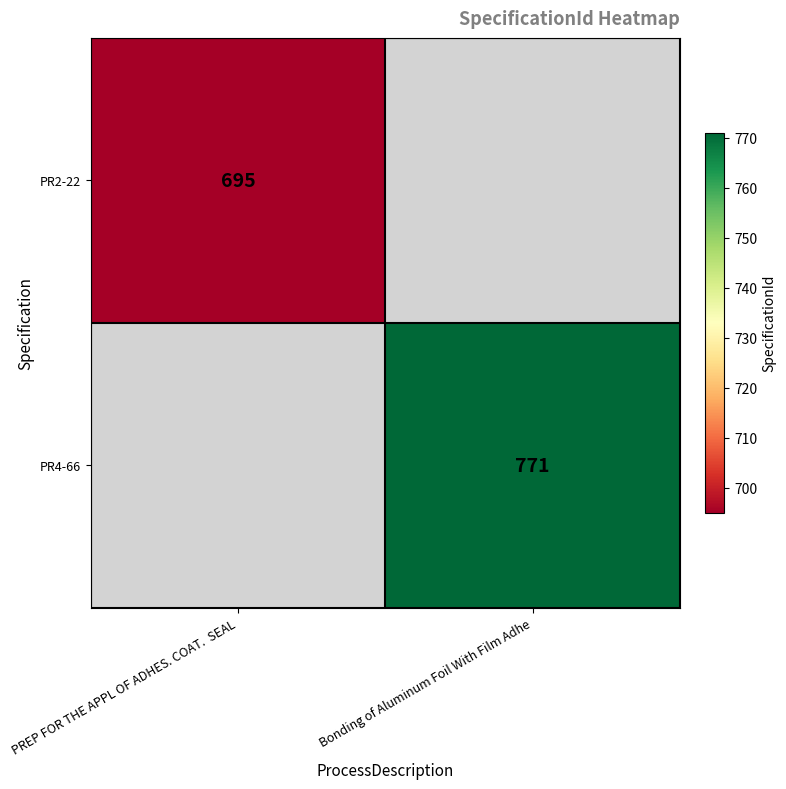

The PR4-66 series shows 218 at Bonding of Aluminum Foil With Film Adhe. True or false?

False